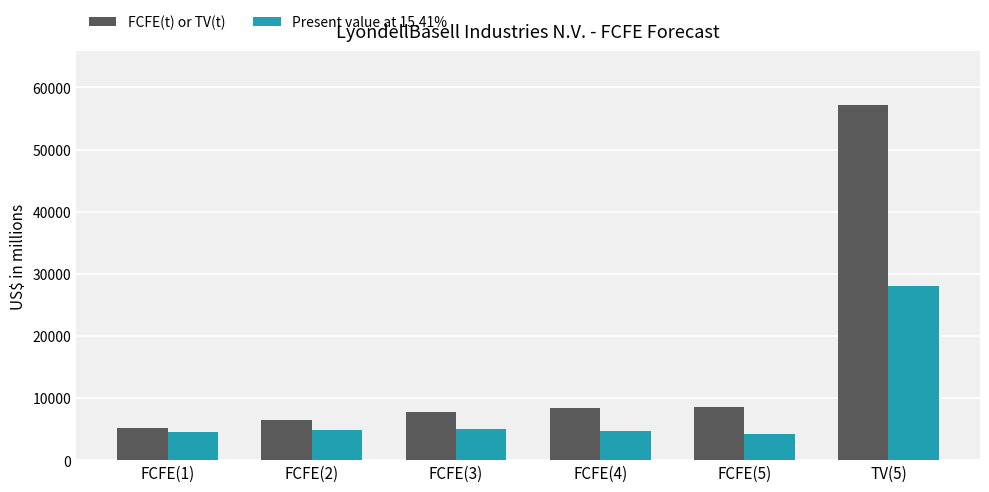

What is the label of the 4th bar from the left?

FCFE(4)